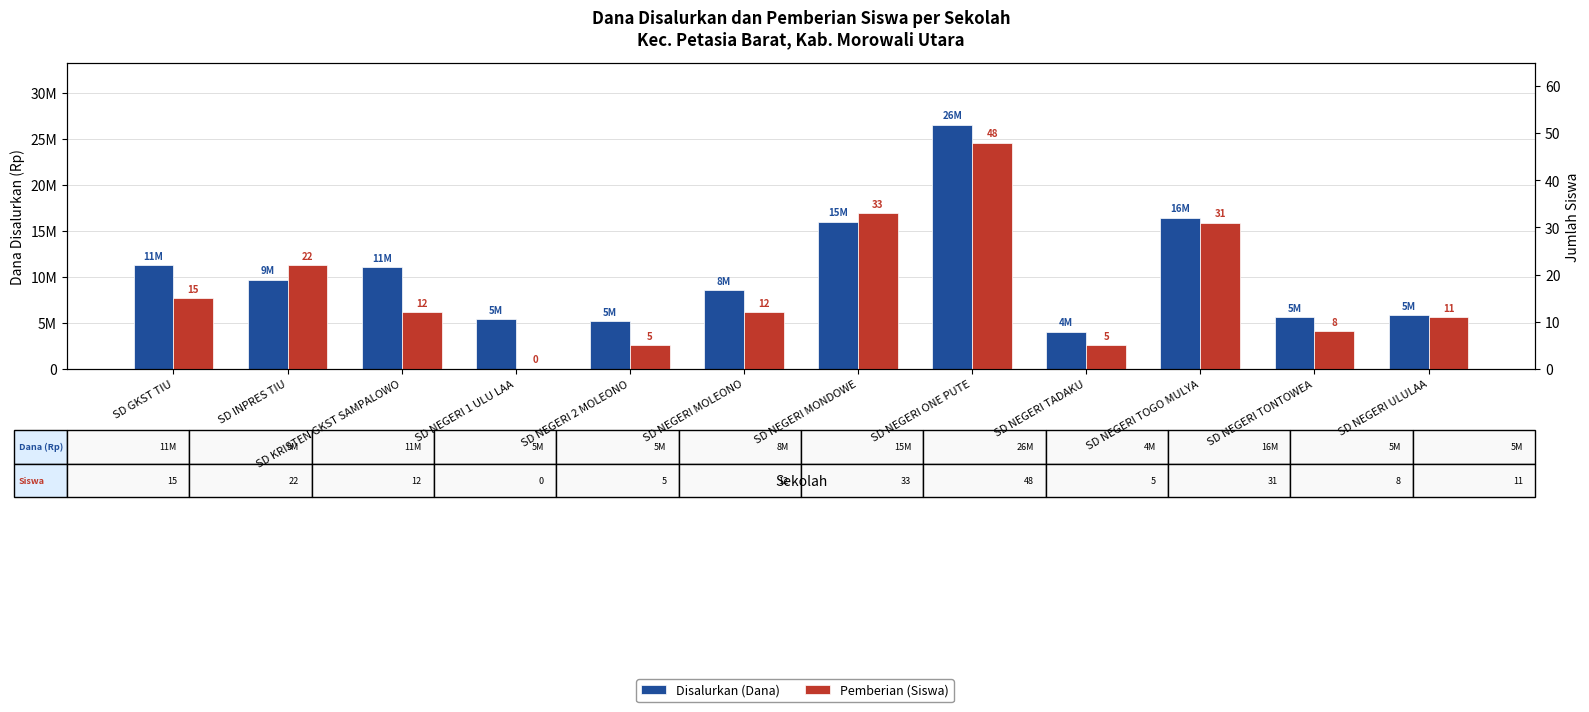

Reading left to right, transcribe all the data shown in this chart.

Disalurkan (Dana): SD GKST TIU=11250000	SD INPRES TIU=9675000	SD KRISTEN GKST SAMPALOWO=11025000	SD NEGERI 1 ULU LAA=5400000	SD NEGERI 2 MOLEONO=5175000	SD NEGERI MOLEONO=8550000	SD NEGERI MONDOWE=15975000	SD NEGERI ONE PUTE=26550000	SD NEGERI TADAKU=4050000	SD NEGERI TOGO MULYA=16425000	SD NEGERI TONTOWEA=5625000	SD NEGERI ULULAA=5850000
Pemberian (Siswa): SD GKST TIU=15	SD INPRES TIU=22	SD KRISTEN GKST SAMPALOWO=12	SD NEGERI 1 ULU LAA=0	SD NEGERI 2 MOLEONO=5	SD NEGERI MOLEONO=12	SD NEGERI MONDOWE=33	SD NEGERI ONE PUTE=48	SD NEGERI TADAKU=5	SD NEGERI TOGO MULYA=31	SD NEGERI TONTOWEA=8	SD NEGERI ULULAA=11